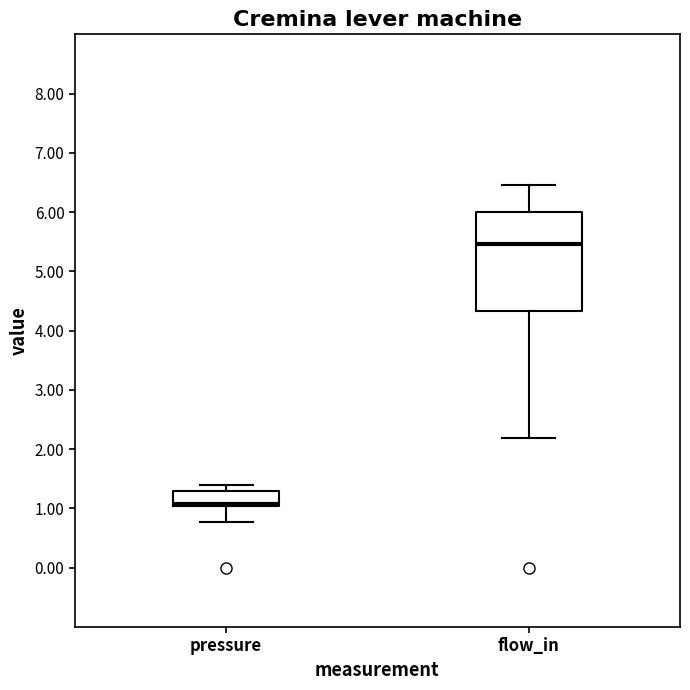

Which box is the tallest, from its lower edge to its upper edge?

flow_in